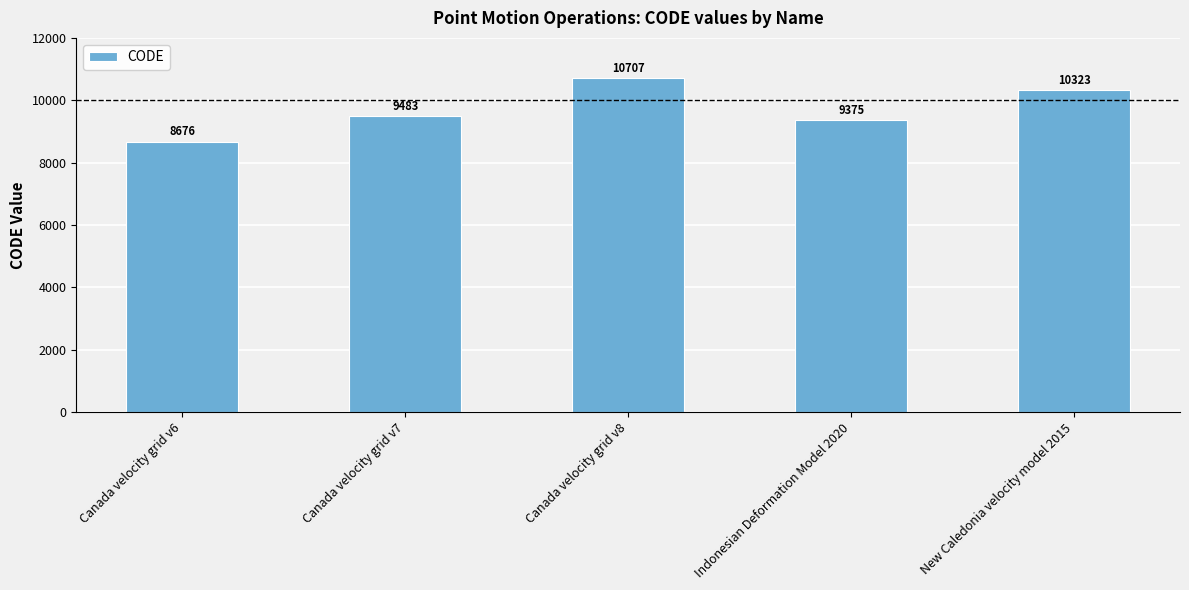

What position from the left is New Caledonia velocity model 2015?

5